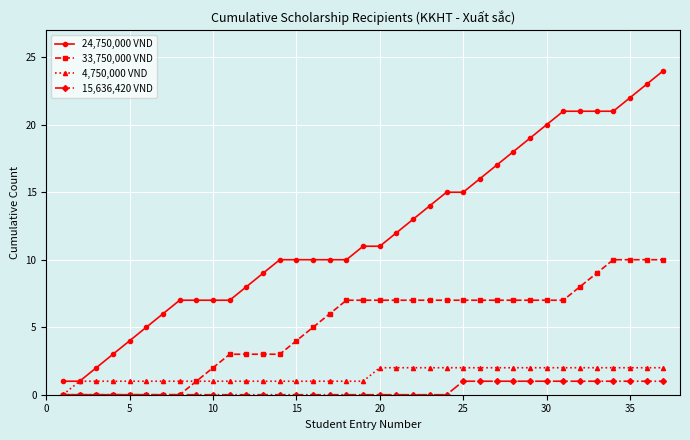

Which series has the largest total across all categories?

24,750,000 VND